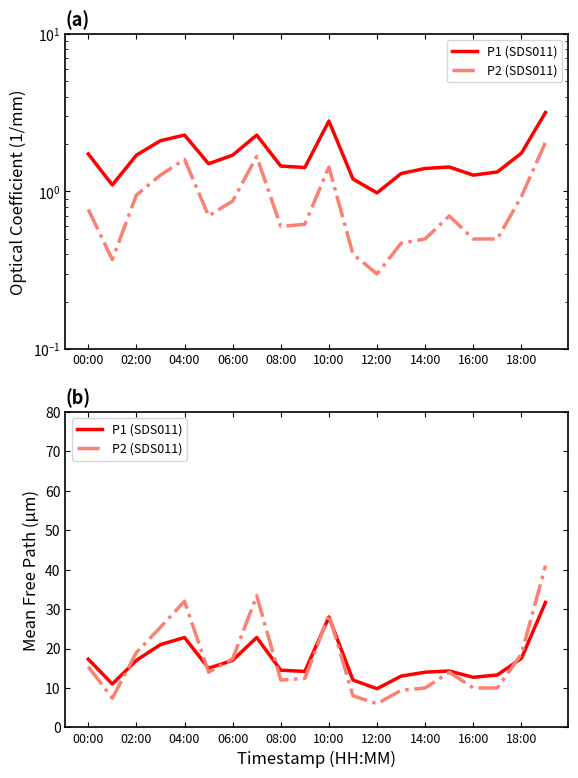

True or false: P1 (SDS011) has more than 0 points higher than both neighbors.

True